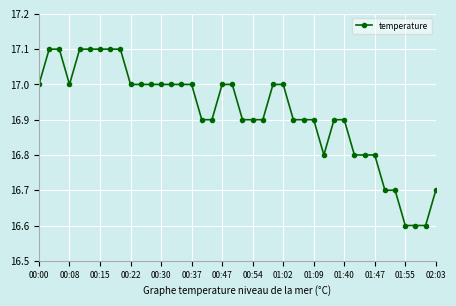

How many data points does each series have?

40